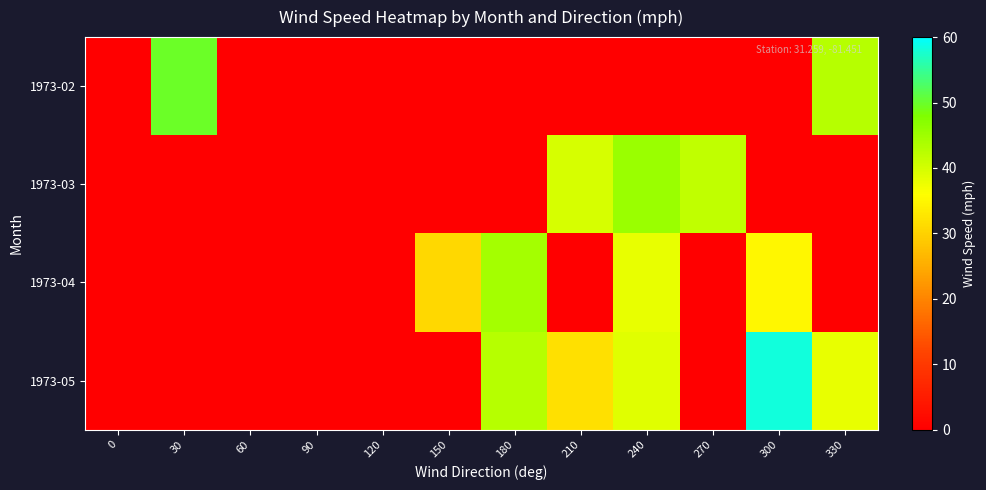

How many distinct data groups are displayed?

4